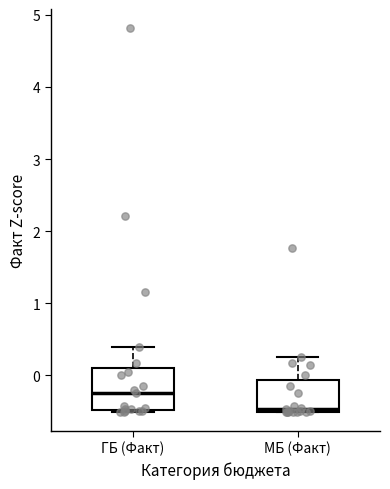

Which box's median line is the lowest?

МБ (Факт)